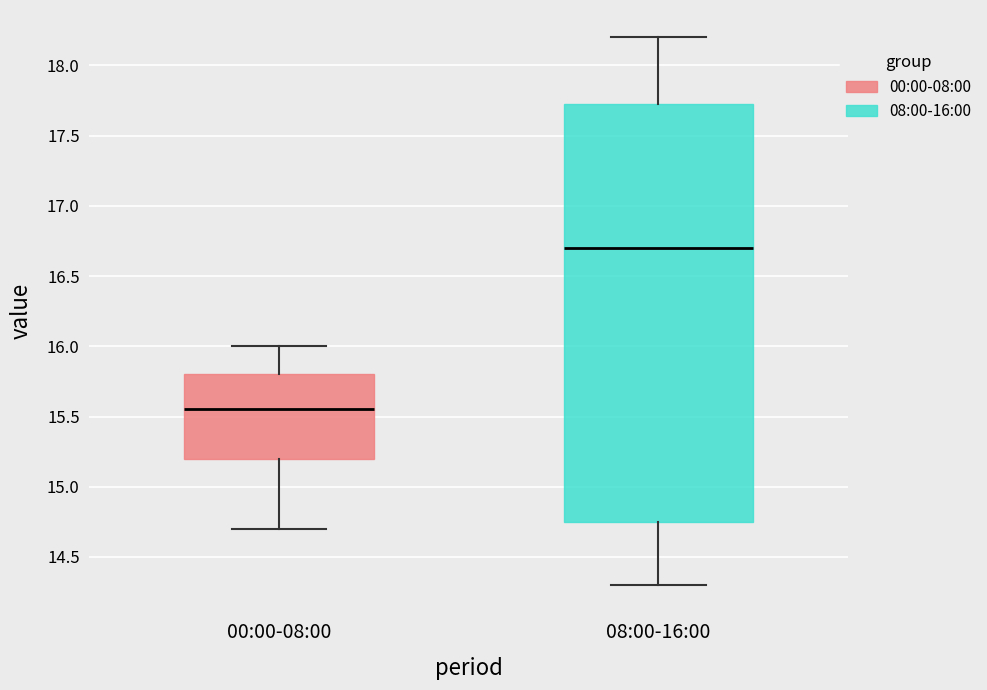

Reading left to right, read every box against the y-axis: the position of its median line, the range the box covers, and the ends of its whiskers. The values are not printed on the chart, so give them approximately, as read against the axis.

00:00-08:00: median 15.55, box 15.20 to 15.80, whiskers 14.70 to 16.00
08:00-16:00: median 16.70, box 14.75 to 17.75, whiskers 14.30 to 18.20